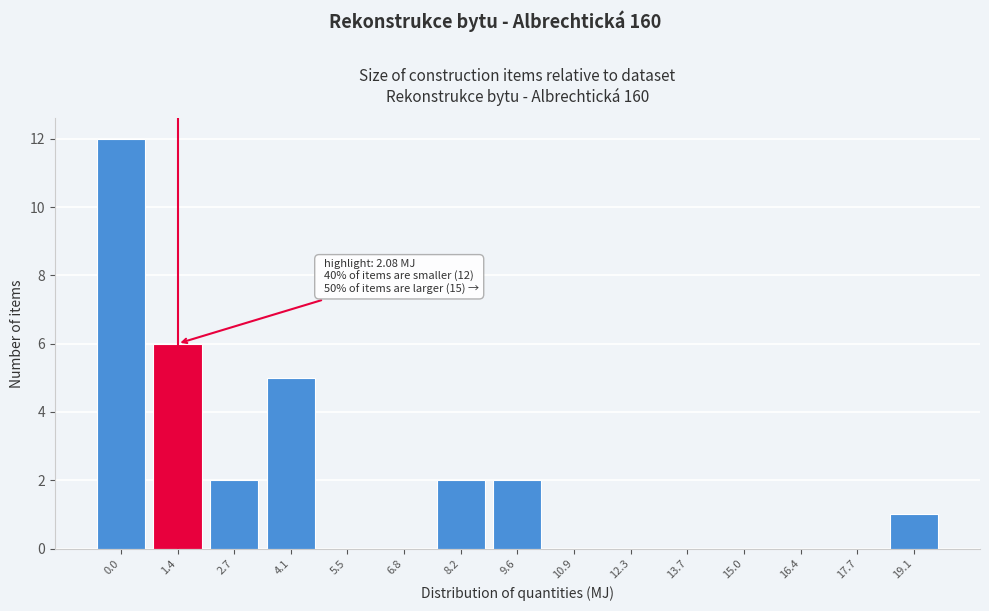

Reading left to right, list all the values displayed in this chart.

0.0=12	1.4=6	2.7=2	4.1=5	5.5=0	6.8=0	8.2=2	9.6=2	10.9=0	12.3=0	13.7=0	15.0=0	16.4=0	17.7=0	19.1=1